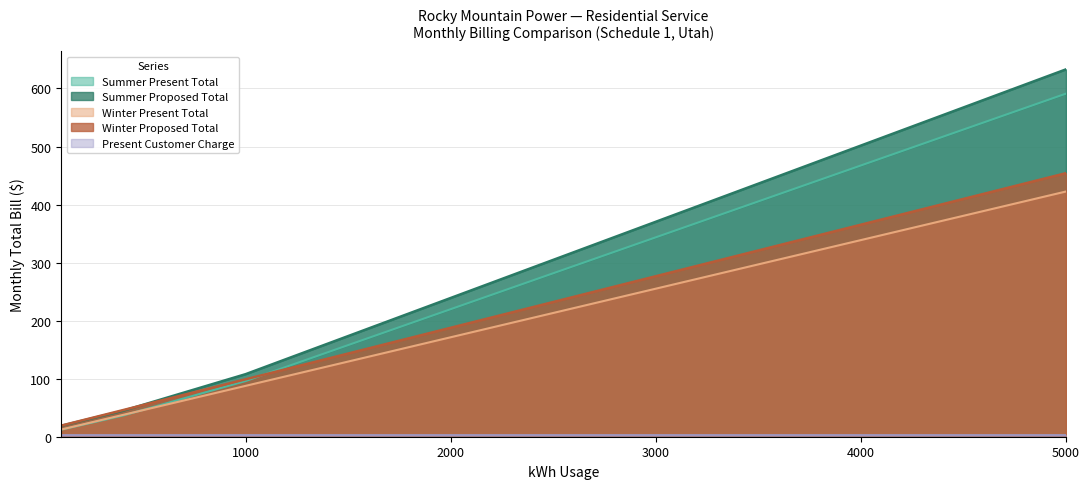

Between 200 and 300, which is larger?

300